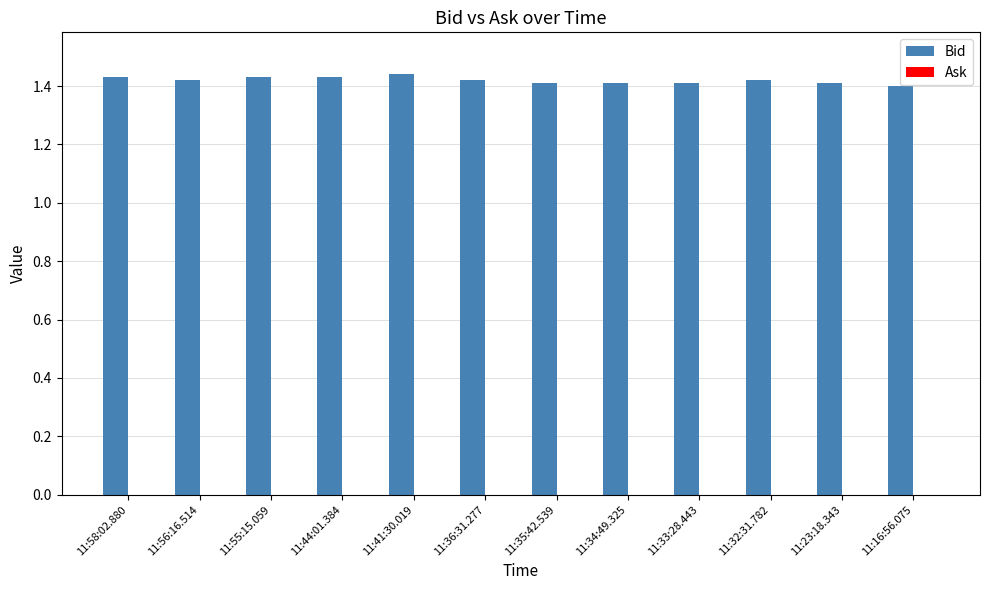

What is the label of the 9th bar from the right?

11:44:01.384